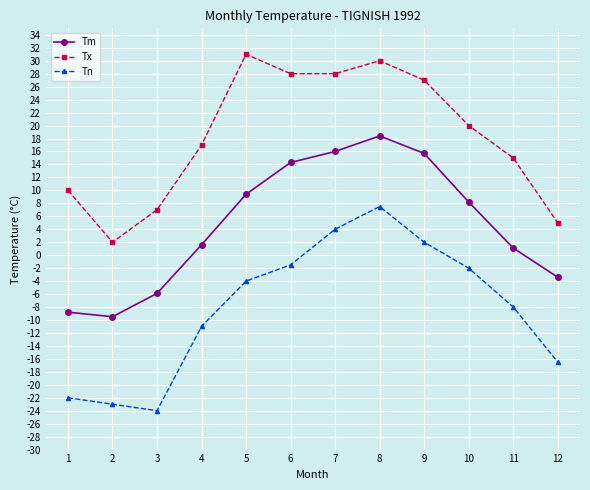

List the series in order of their overall mean, highest first.

Tx, Tm, Tn